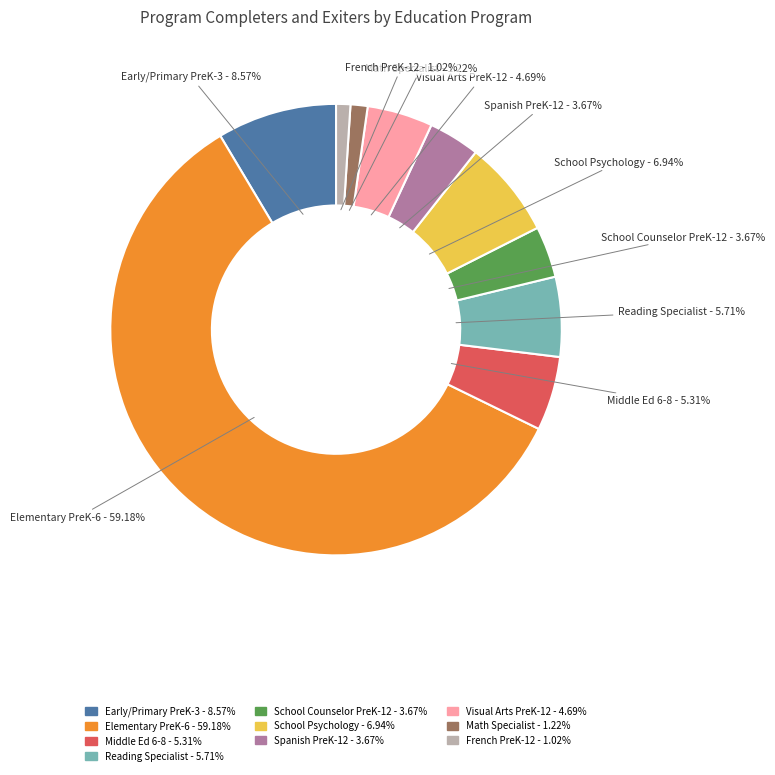

How many segments does this pie chart have?

10